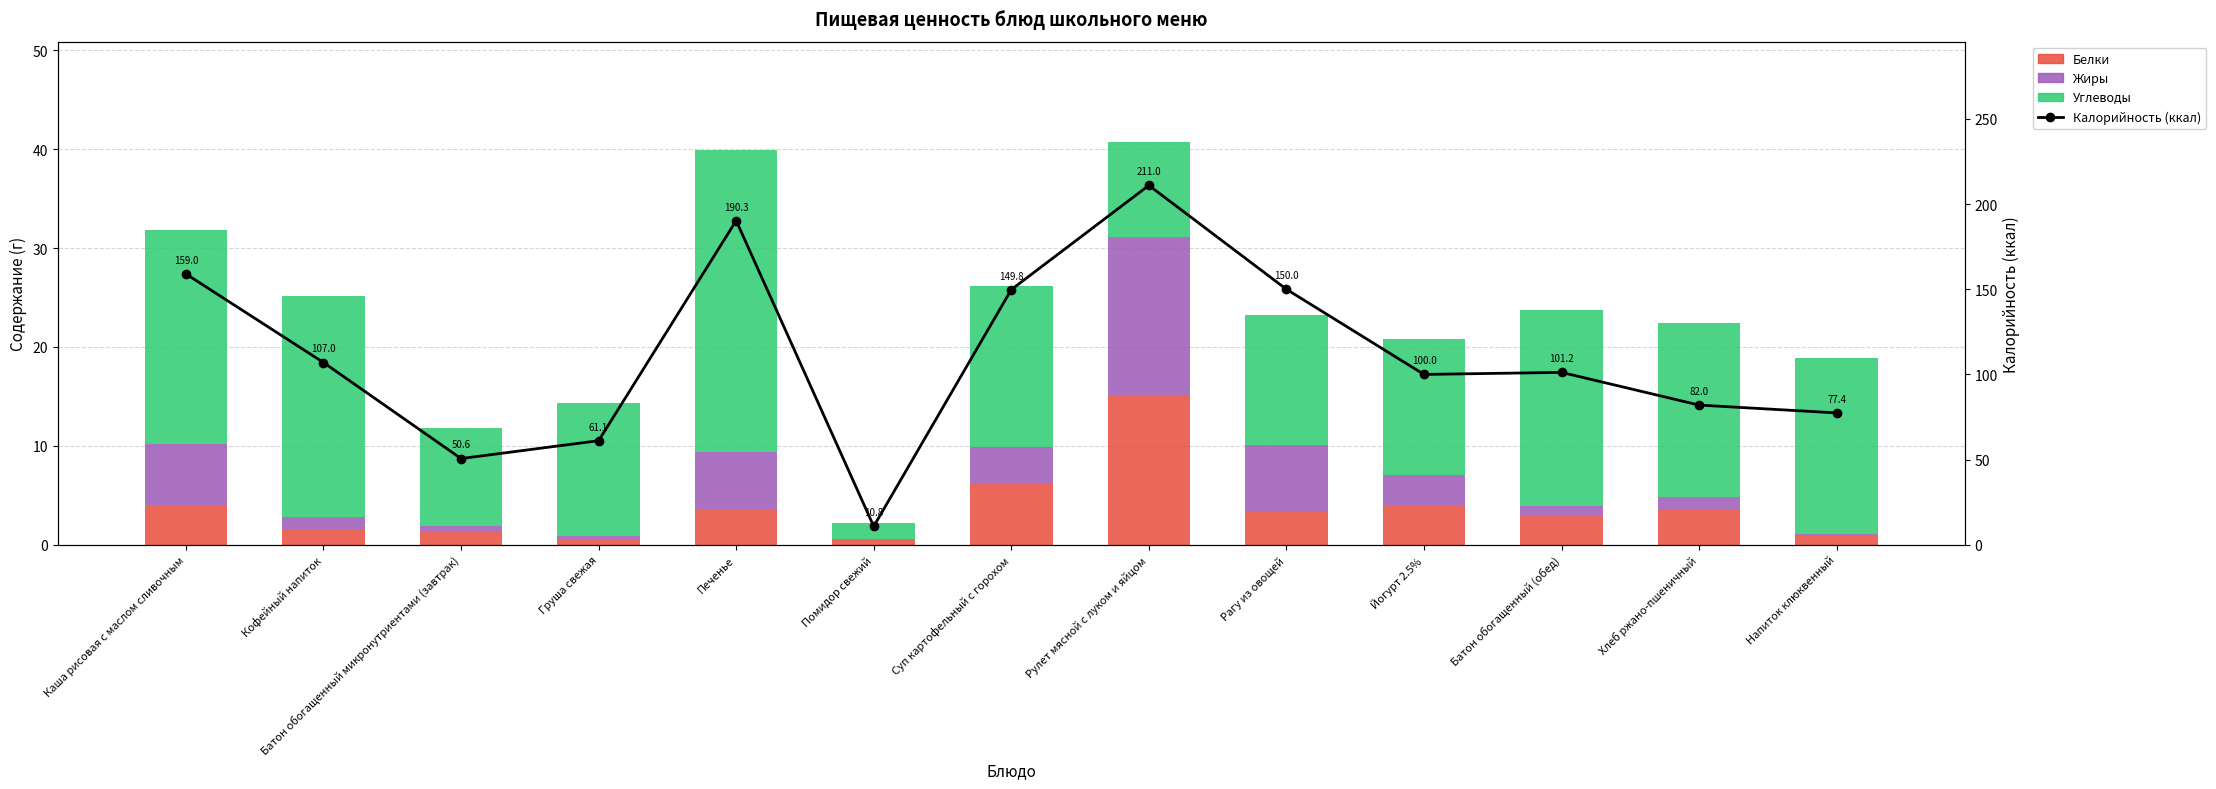

Between Каша рисовая с маслом сливочным and Суп картофельный с горохом, which series saw the biggest shift?

Калорийность (ккал)